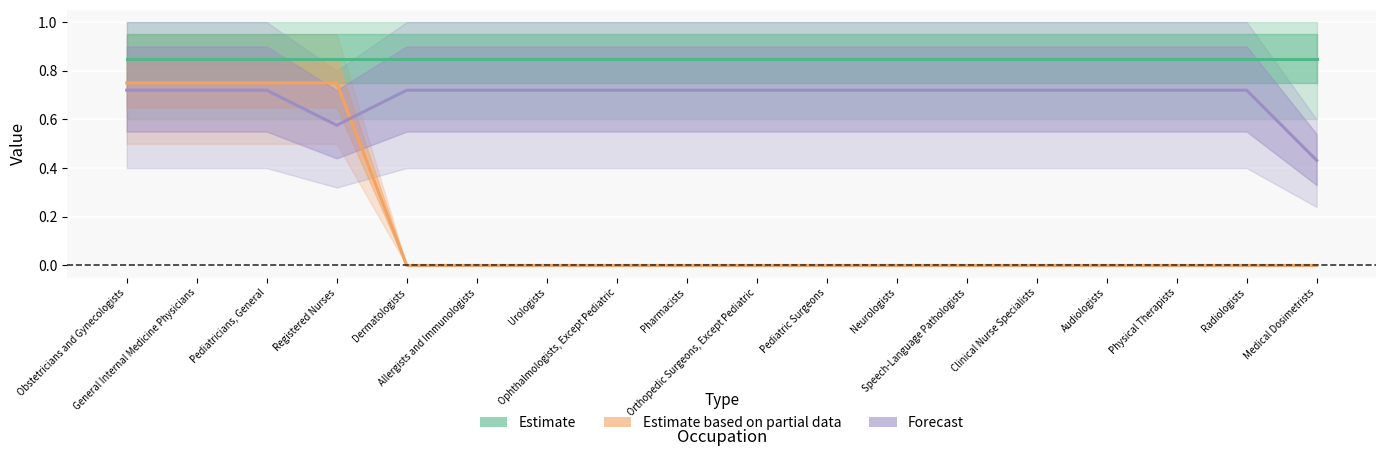

What value does the Shared Activities series have at Pediatric Surgeons?

0.8